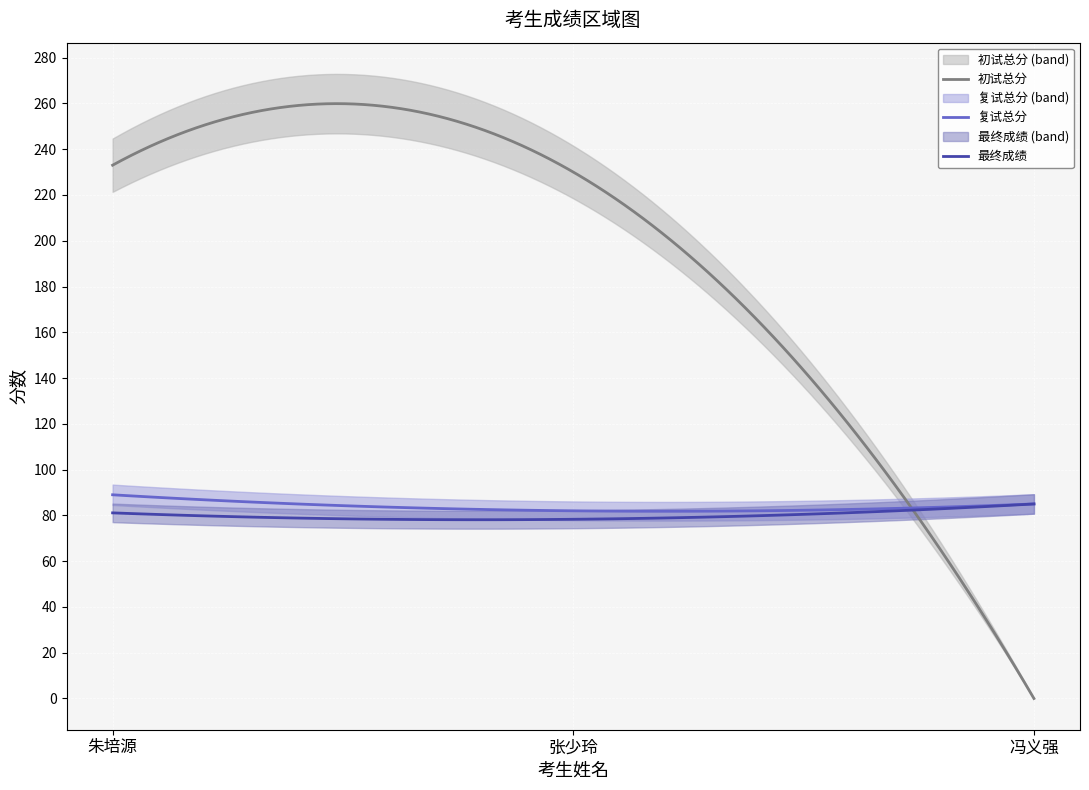

The value of 复试总分 at 张少玲 is 82.0. True or false?

True